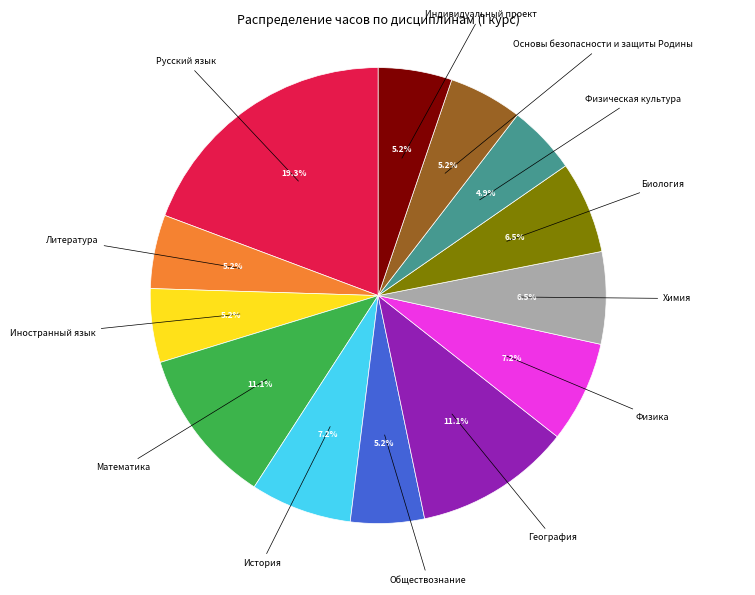

Count the number of slices in the pie.

13